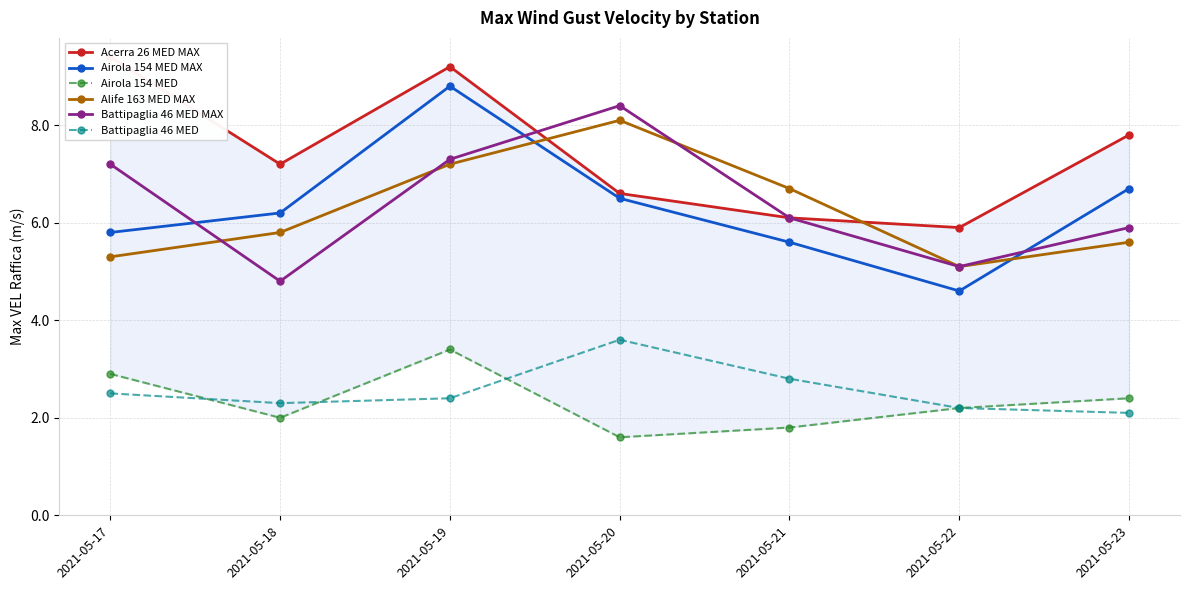

At which category is the sum across all series the highest?

2021-05-19